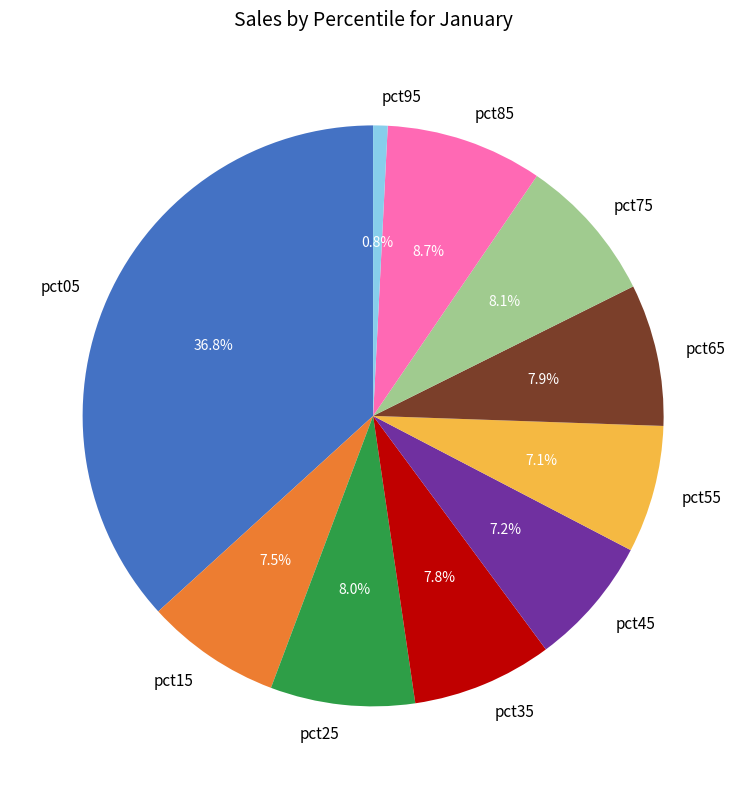

What portion of the pie excludes pct55?

92.9%